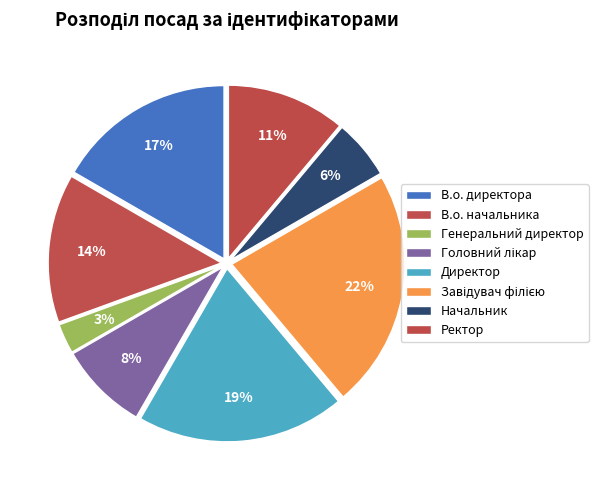

Does Ректор account for over 50% of the chart?

No